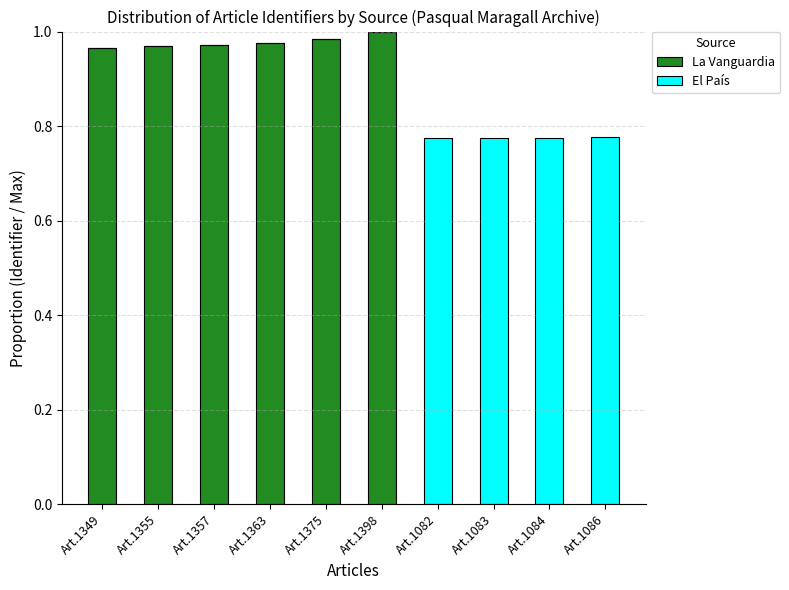

The value of La Vanguardia at Art.1355 is 0.3. True or false?

False